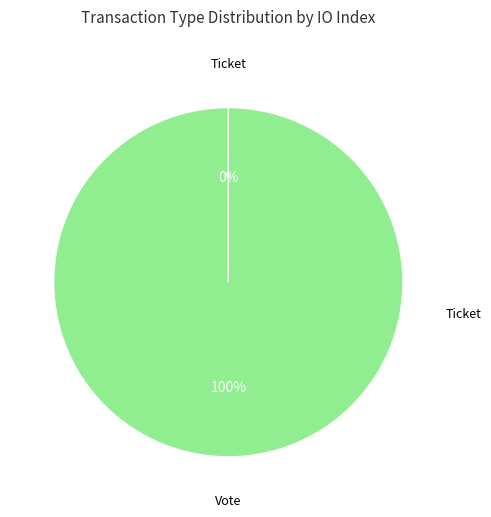

Between Ticket and Vote, which is larger?

Vote